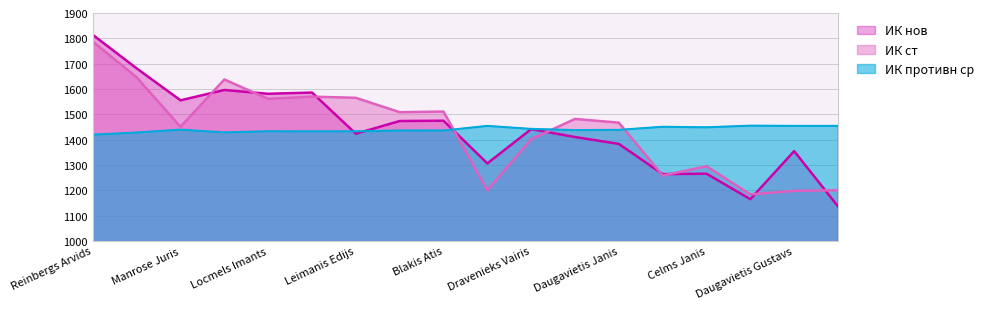

The value of ИК нов at Leikarts Martins is 1306.1. True or false?

True